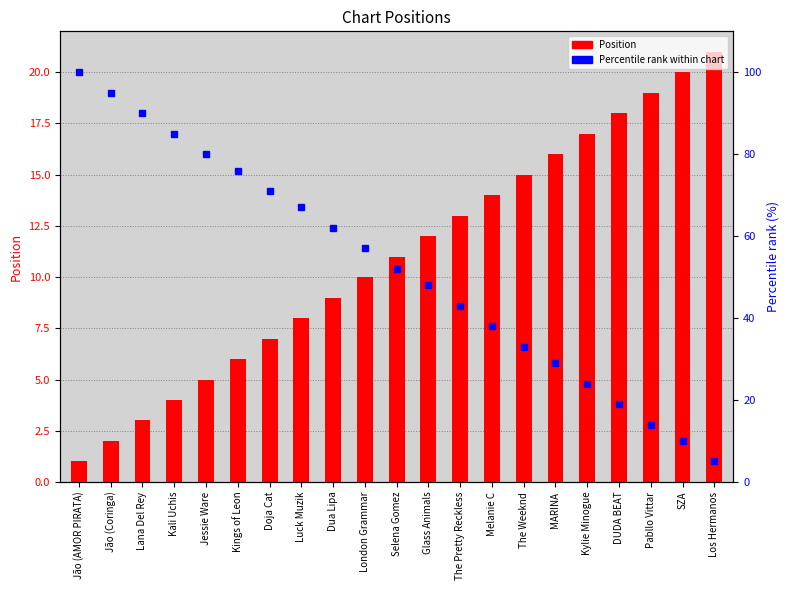

List the series in order of their peak value, highest first.

Percentile rank within chart, Position